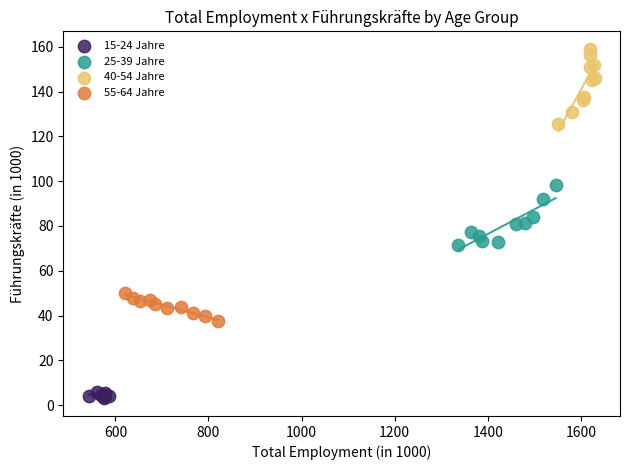

Which series reaches the minimum Y coordinate?

15-24 Jahre